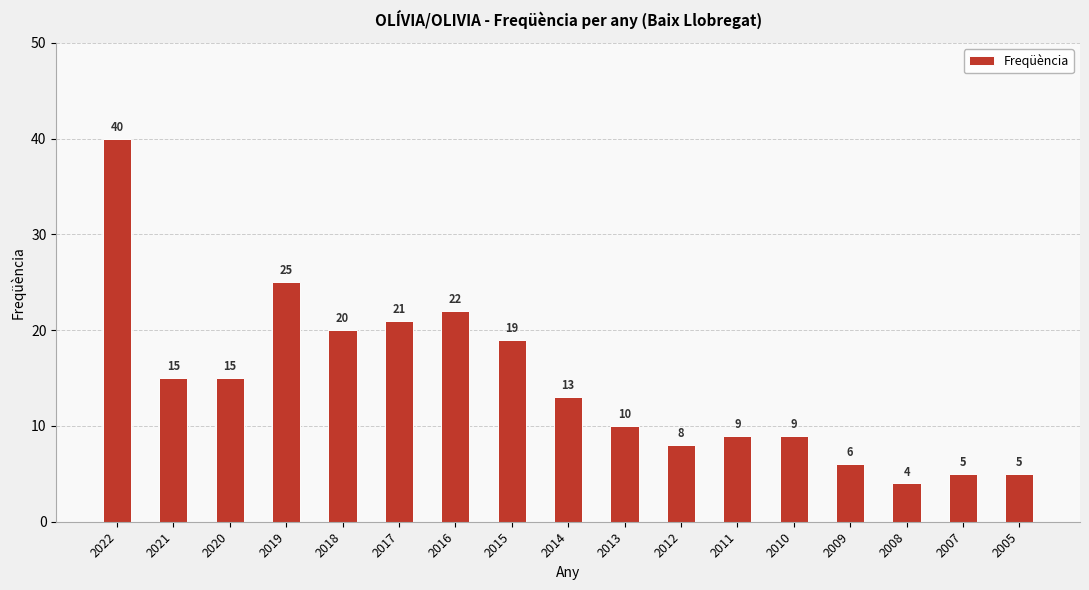

At which label is the value closest to 22?

2016